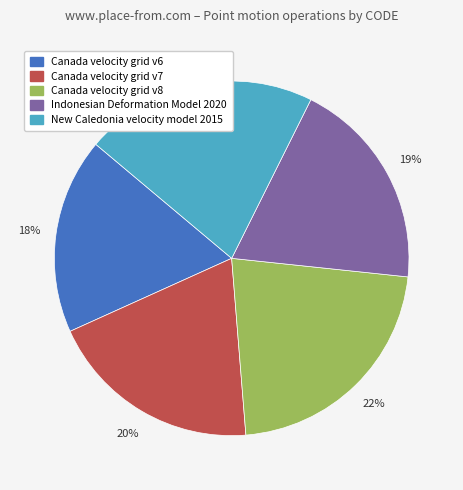

Which slice is the smallest?

Canada velocity grid v6